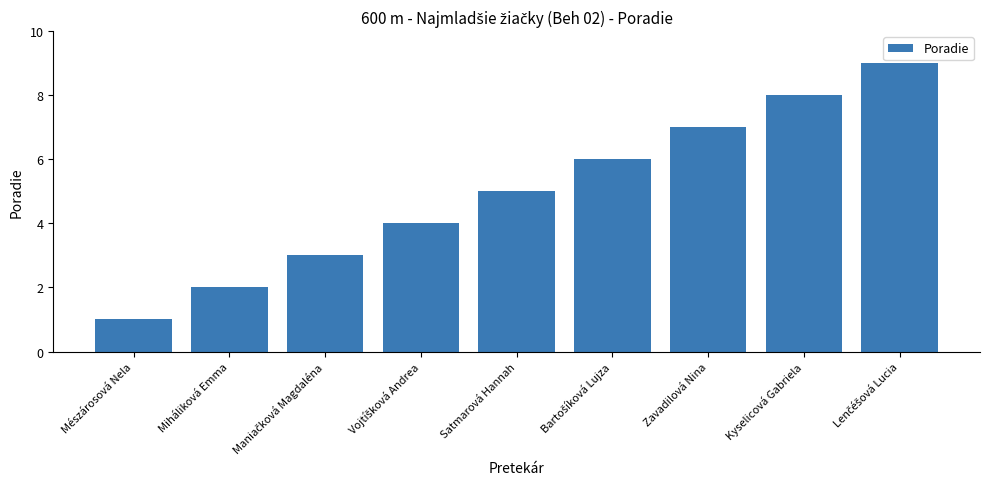

What is the change in value from Mészárosová Nela to Zavadilová Nina?

+6